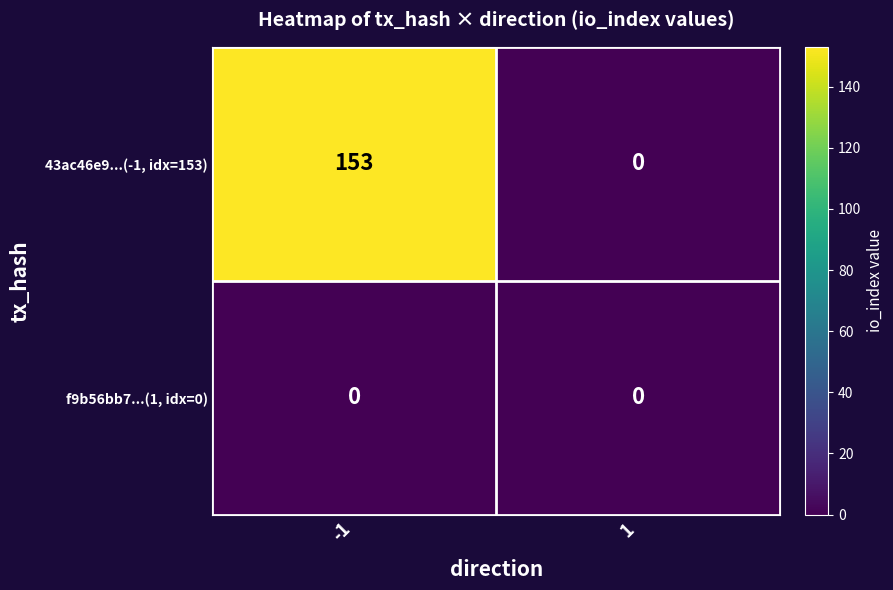

Which series has the largest range (max minus min)?

43ac46e9...(-1, idx=153)